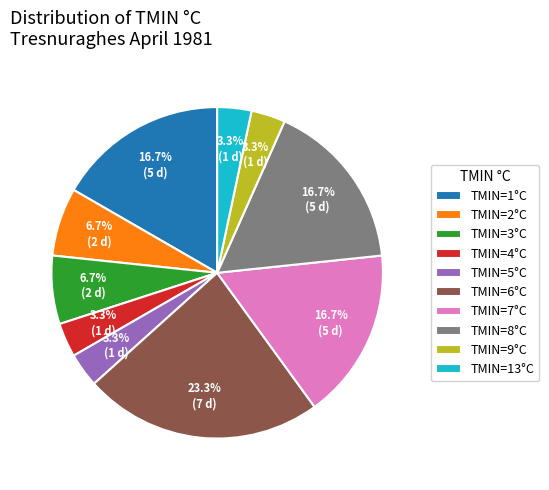

Is the sum of TMIN=2°C and TMIN=5°C greater than half?

No